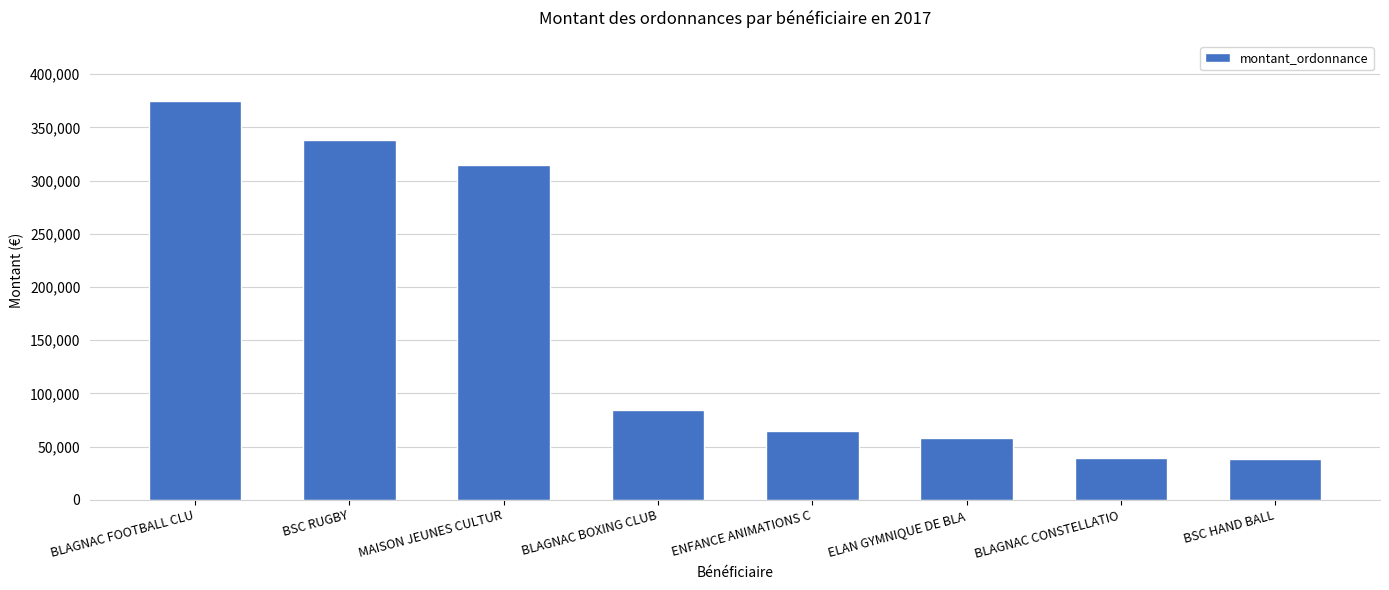

Is it true that the value at ENFANCE ANIMATIONS C is 65036.0?

True